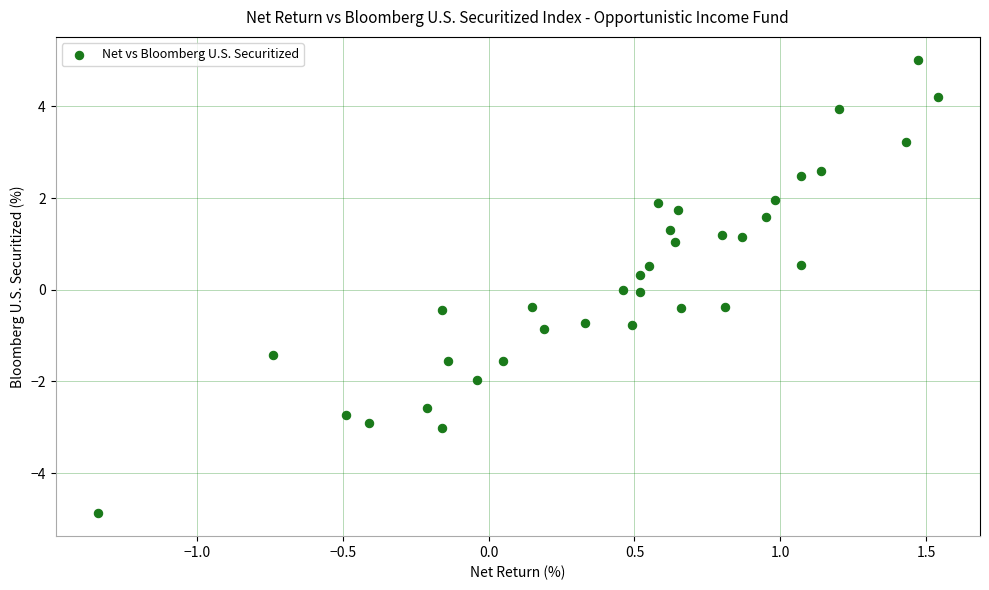

What is the range of Y values (max minus min)?

9.9